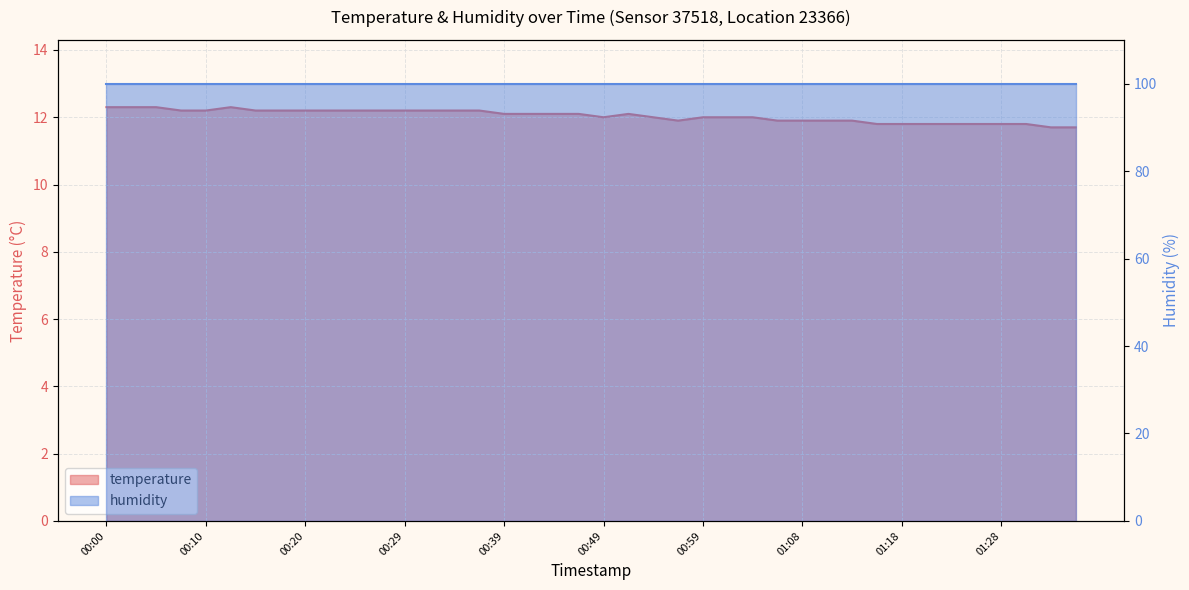

How many interior local valleys (lower than both neighbors) does the data have?

2